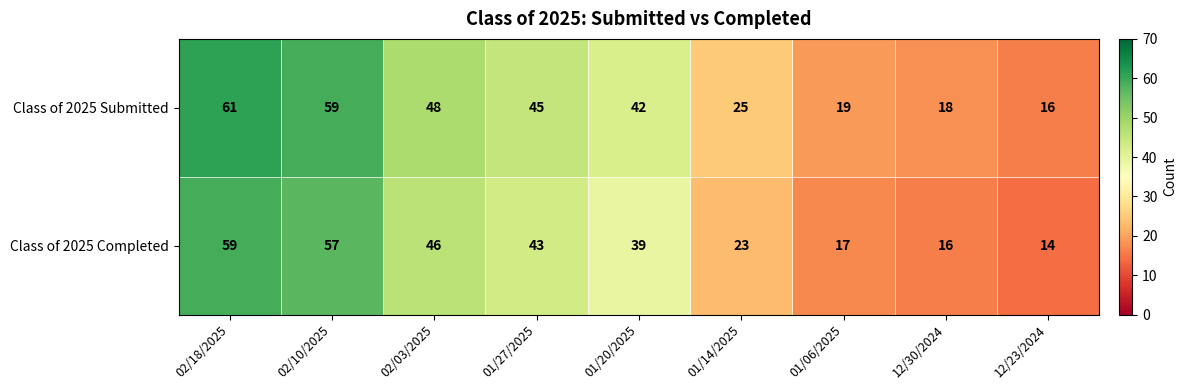

How many categories are shown in the chart?

9